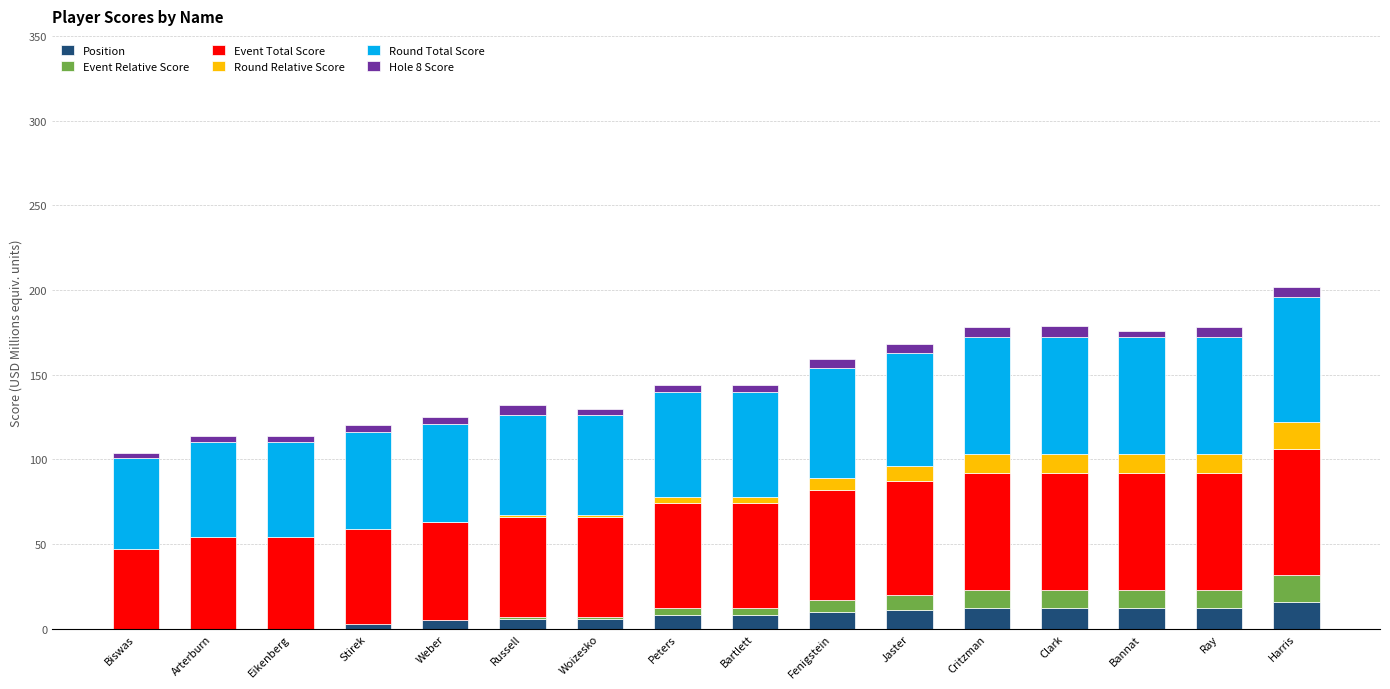

Rank the categories by Event Total Score value from highest to lowest.

Harris, Critzman, Clark, Bannat, Ray, Jaster, Fenigstein, Peters, Bartlett, Russell, Woizesko, Weber, Stirek, Arterburn, Eikenberg, Biswas